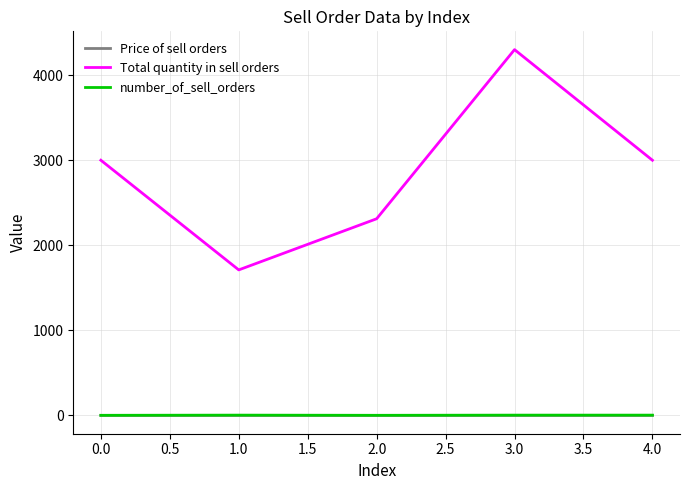

Is the value of Total quantity in sell orders at 2.0 greater than the value of Price of sell orders at 4.0?

Yes